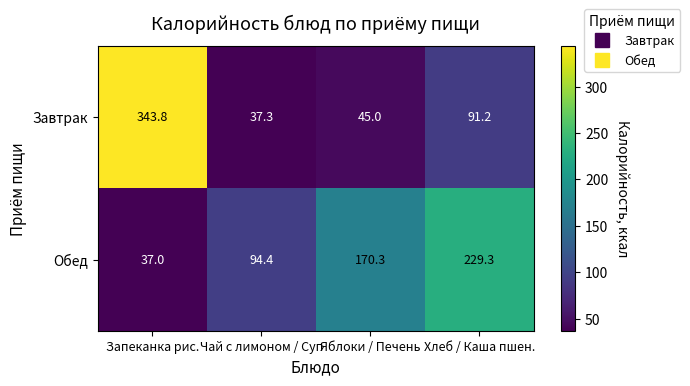

At which label is Обед closest to 133?

Яблоки / Печень